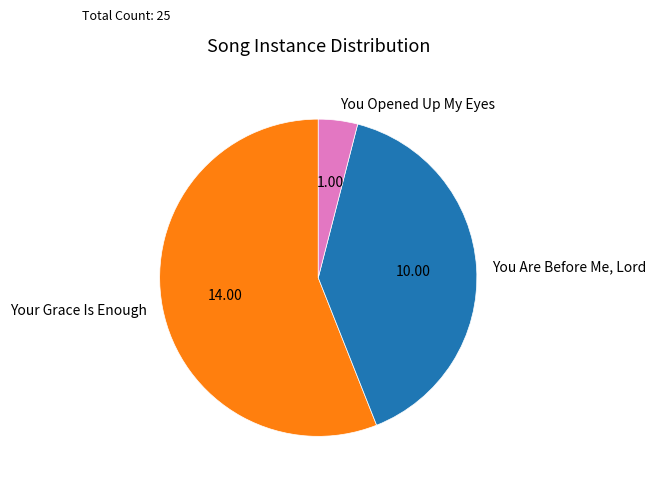

Rank the categories by value from lowest to highest.

You Opened Up My Eyes, You Are Before Me, Lord, Your Grace Is Enough